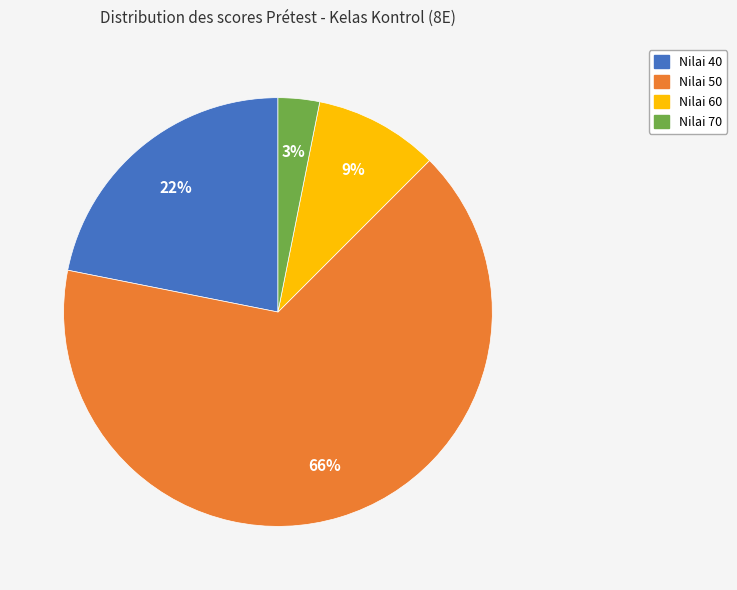

To the nearest percent, what is the average slice percentage?

25%